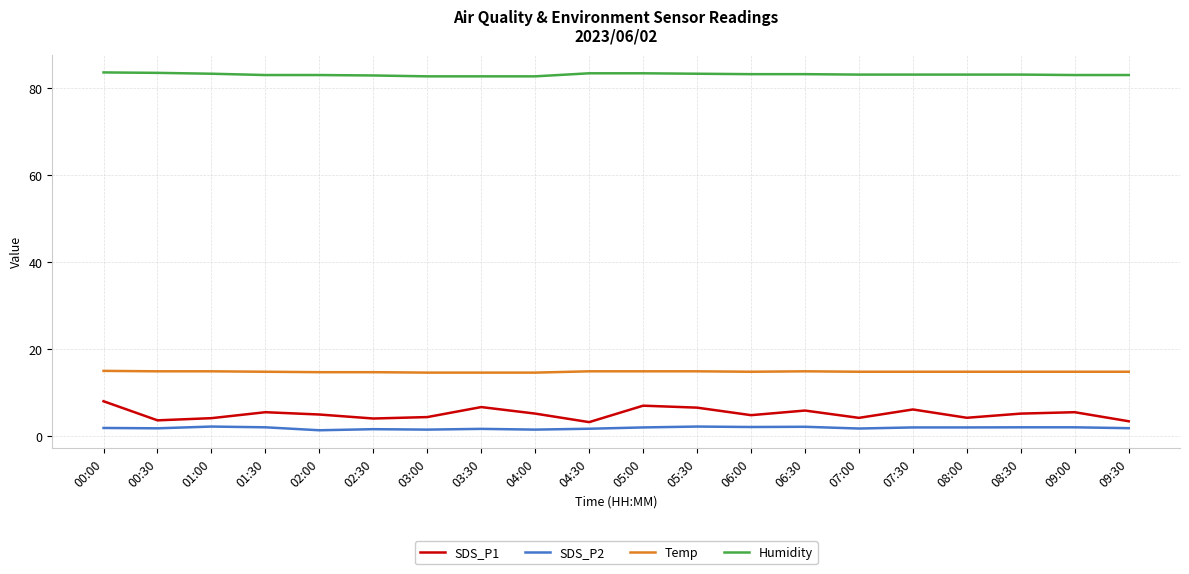

What is the difference between the second highest and second lowest values in the SDS_P2 series?

0.7